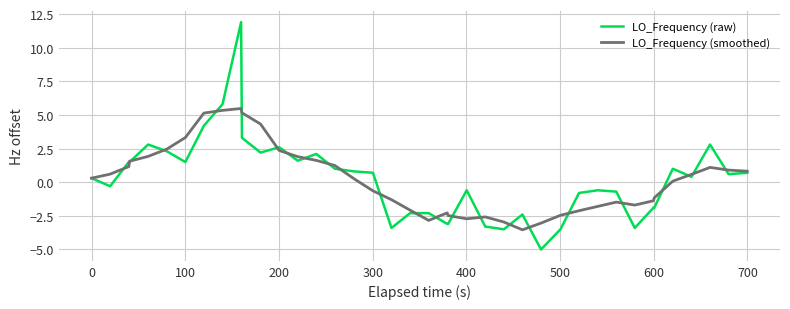

Which series has the widest spread of values?

LO_Frequency (raw)